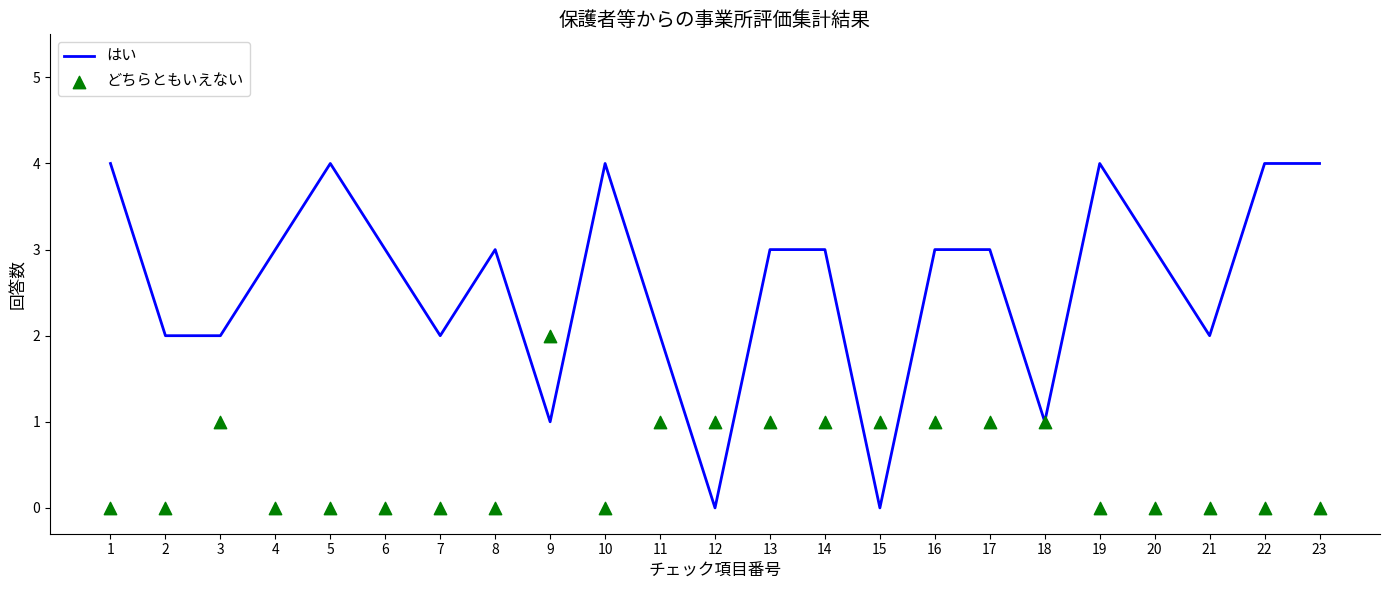

At which category is the sum across all series the highest?

1